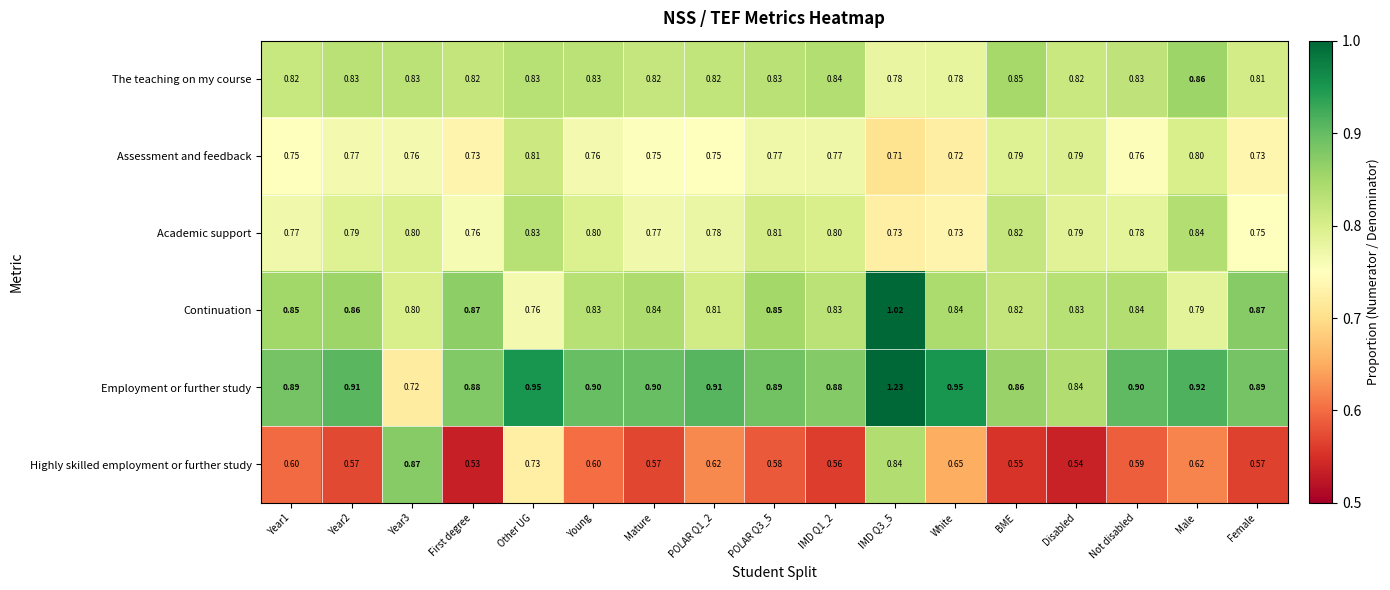

Which category has the highest value across all series?

IMD Q3_5